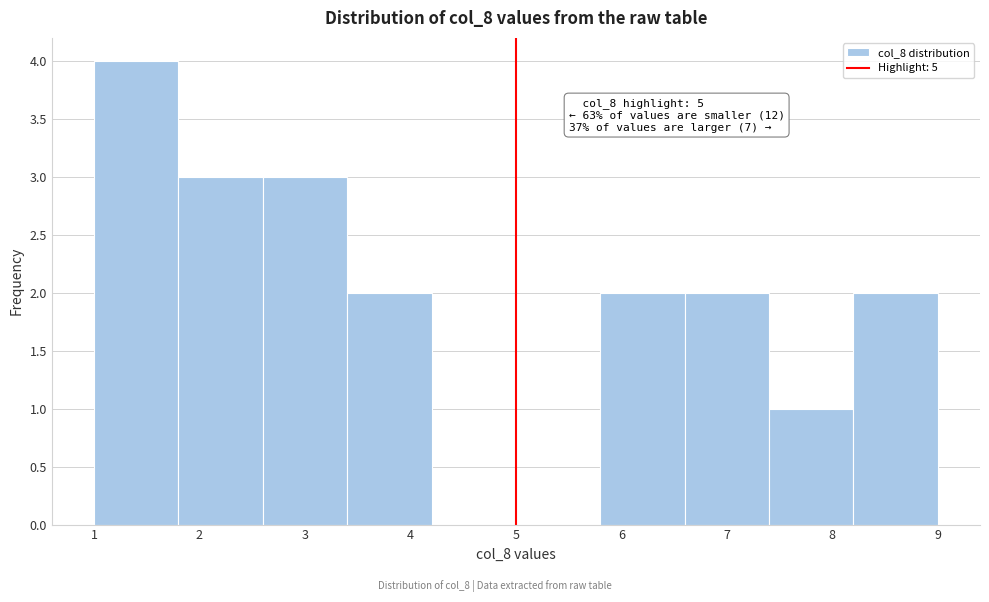

Over which range of the x-axis is the bar tallest?

1.0 to 1.8